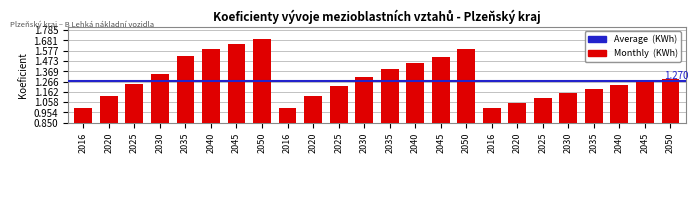

Reading left to right, transcribe all the data shown in this chart.

1.0	1.1	1.2	1.3	1.5	1.6	1.6	1.7	1.0	1.1	1.2	1.3	1.4	1.4	1.5	1.6	1.0	1.1	1.1	1.1	1.2	1.2	1.3	1.3